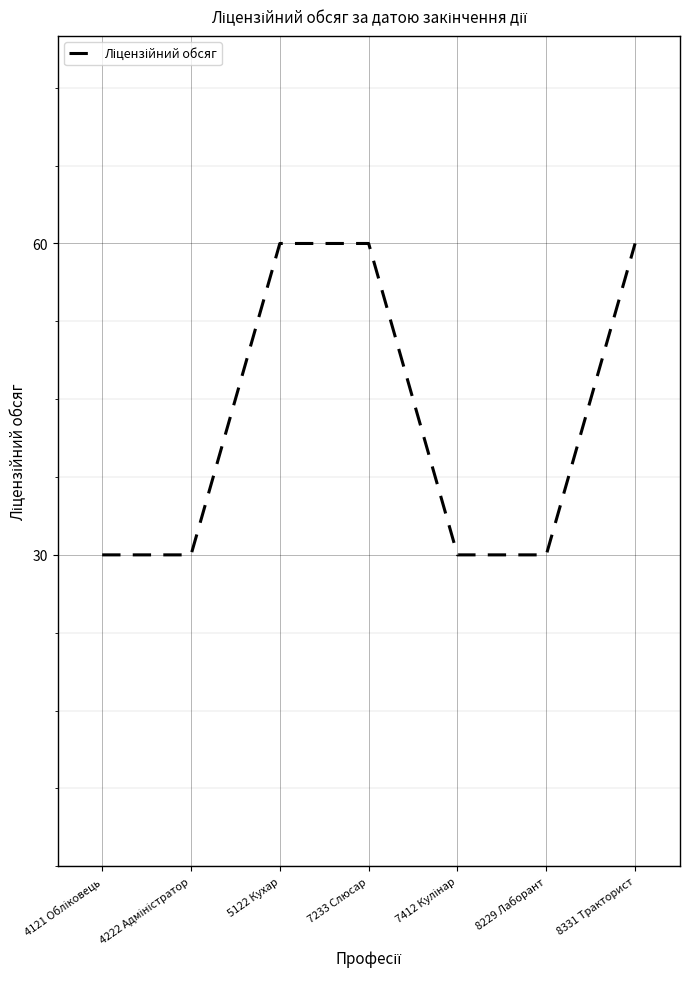

What position from the right is 8229 Лаборант?

2